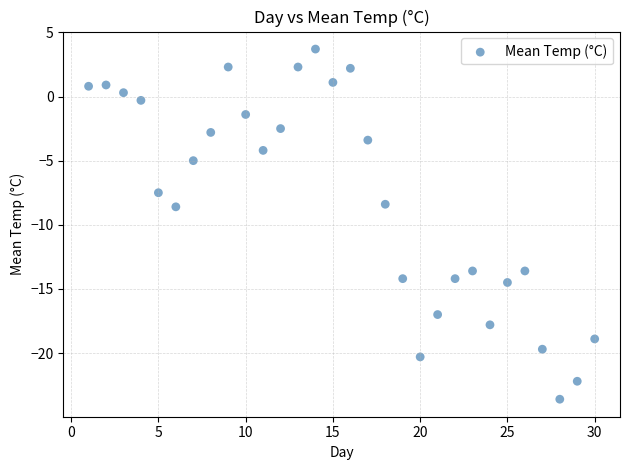

What is the range of Y values (max minus min)?

27.3